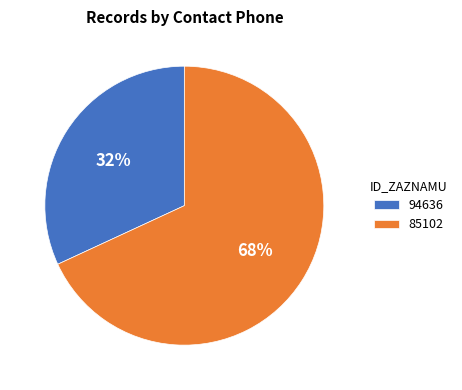

Count the number of slices in the pie.

2